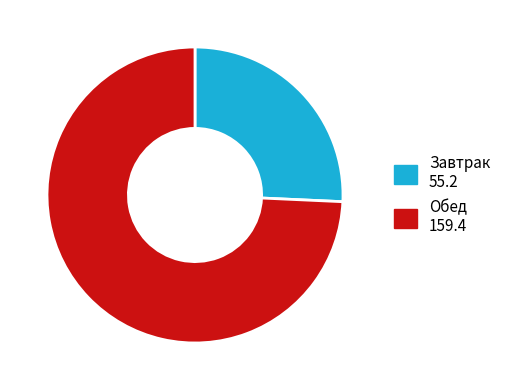

The Обед slice represents 66% of the pie. True or false?

False